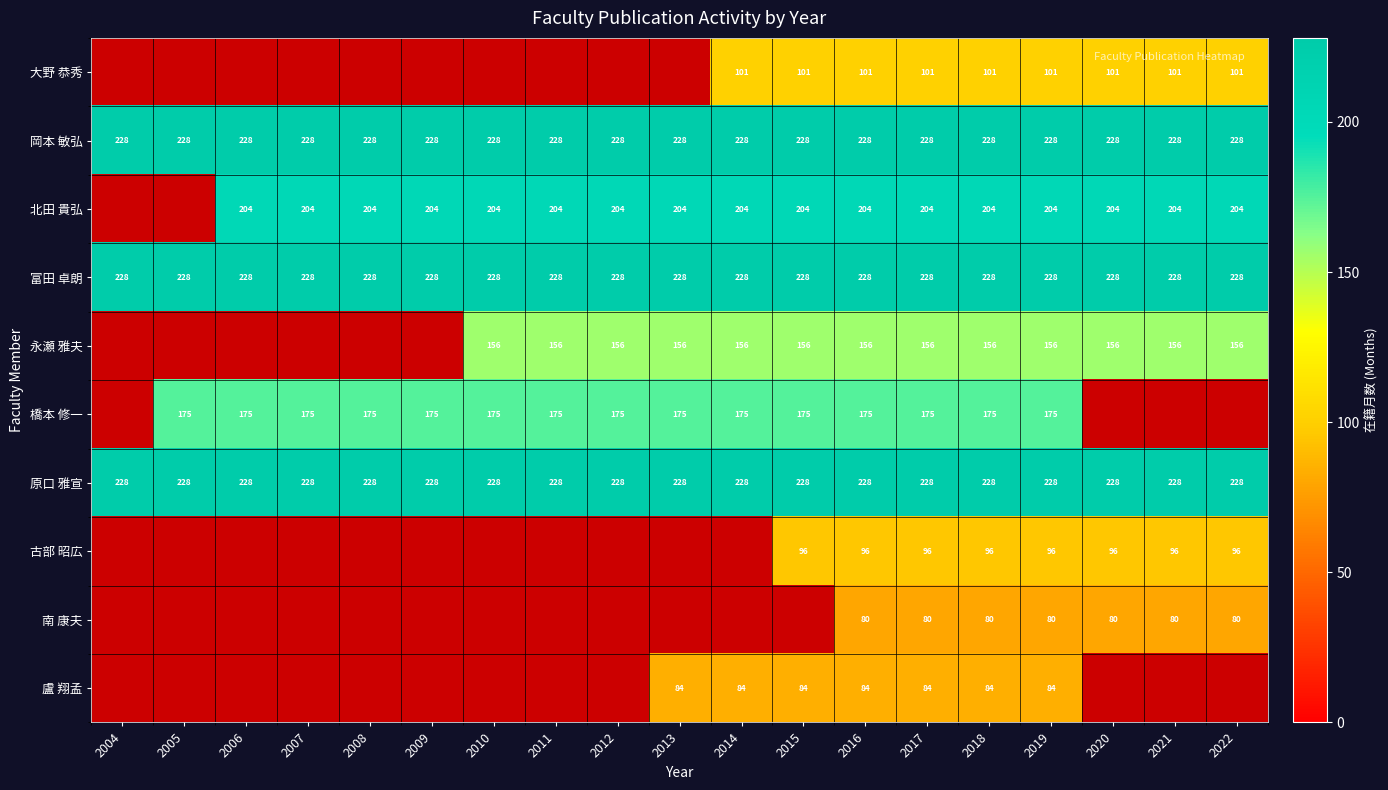

The value of 北田 貴弘 at 2019 is 204. True or false?

True